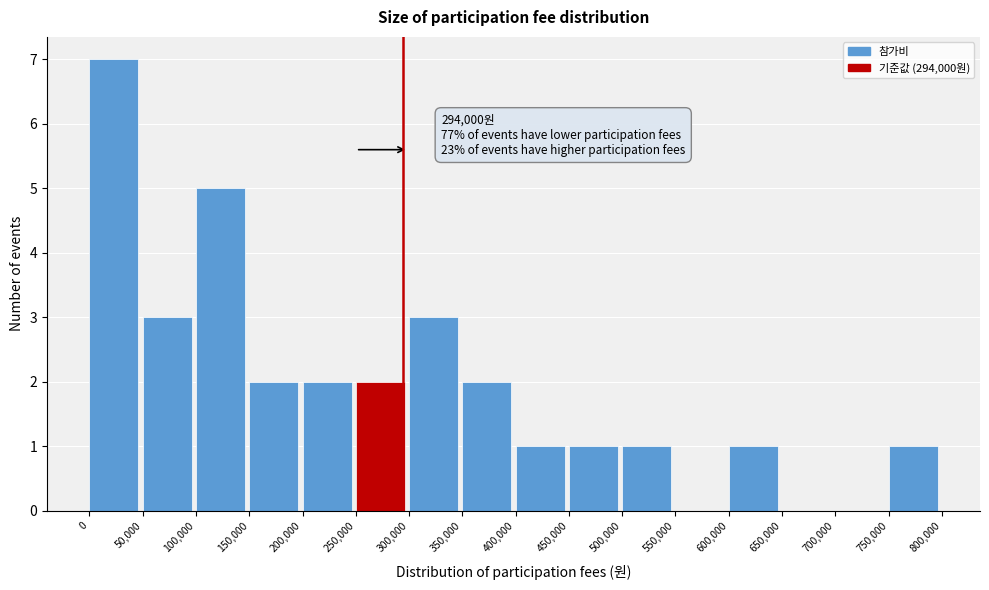

Which range on the x-axis has the tallest bar?

0 to 50,000